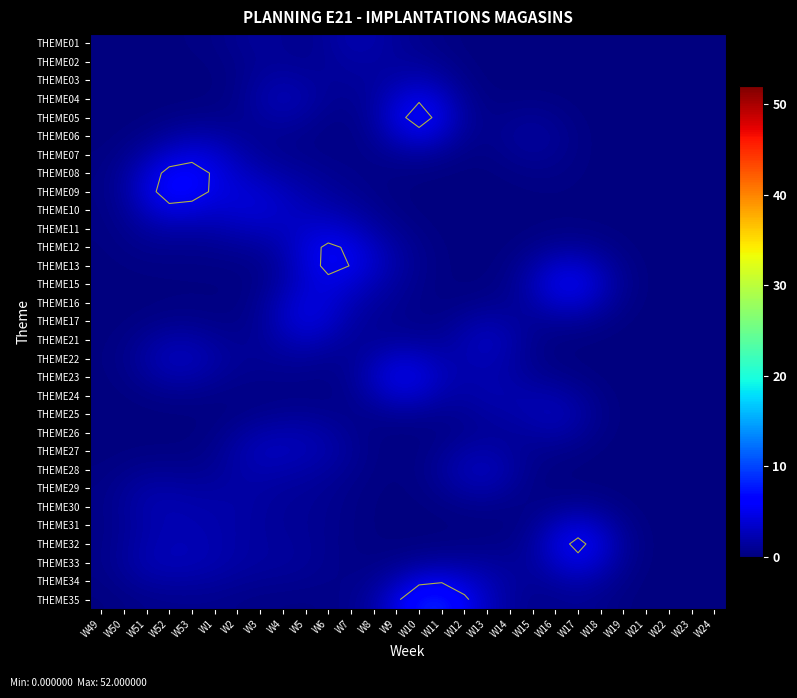

Read the THEME29 value at W14.

1.2